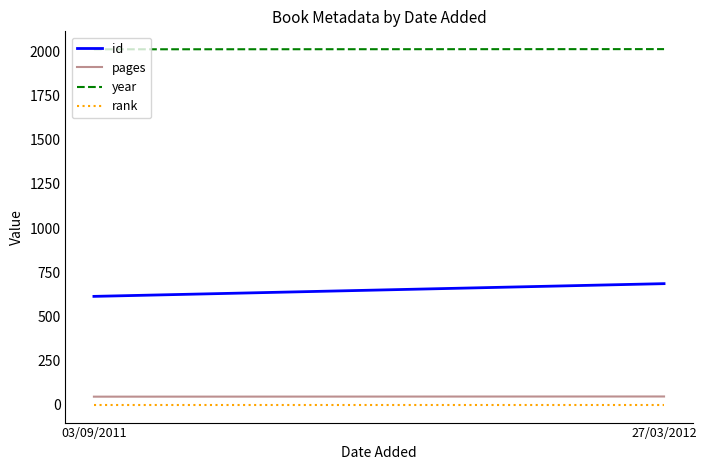

At which label is pages closest to 47?

03/09/2011